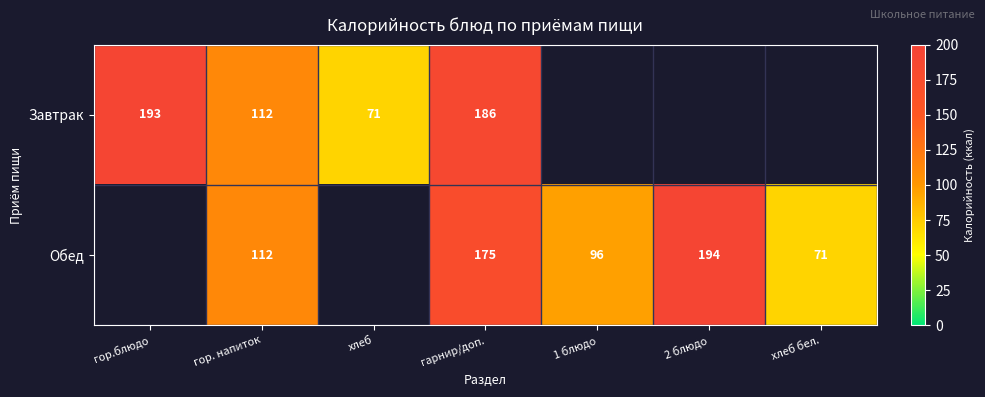

The Завтрак series shows 186 at гарнир/доп.. True or false?

True